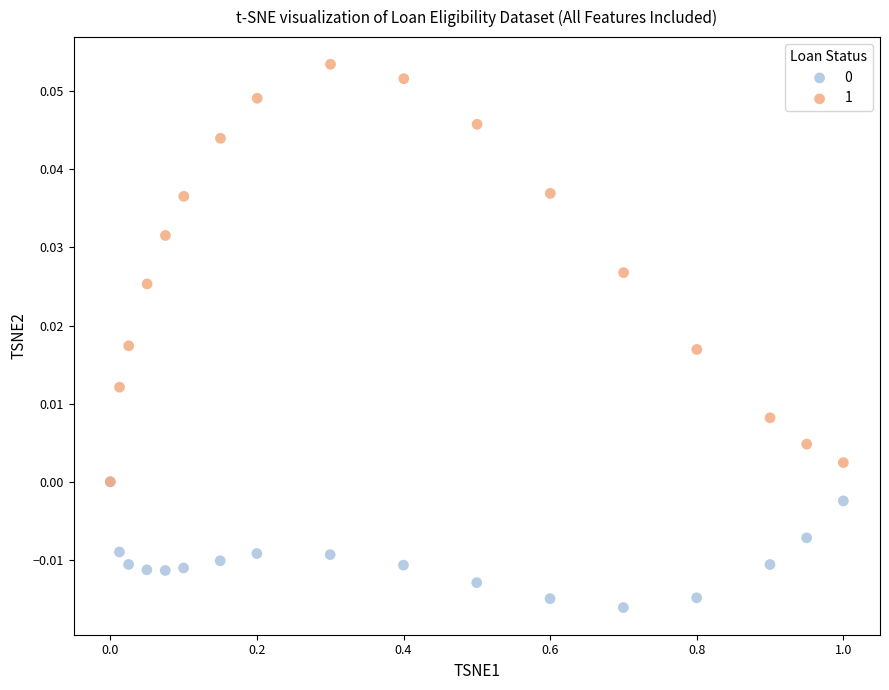

Which series reaches the maximum Y coordinate?

1